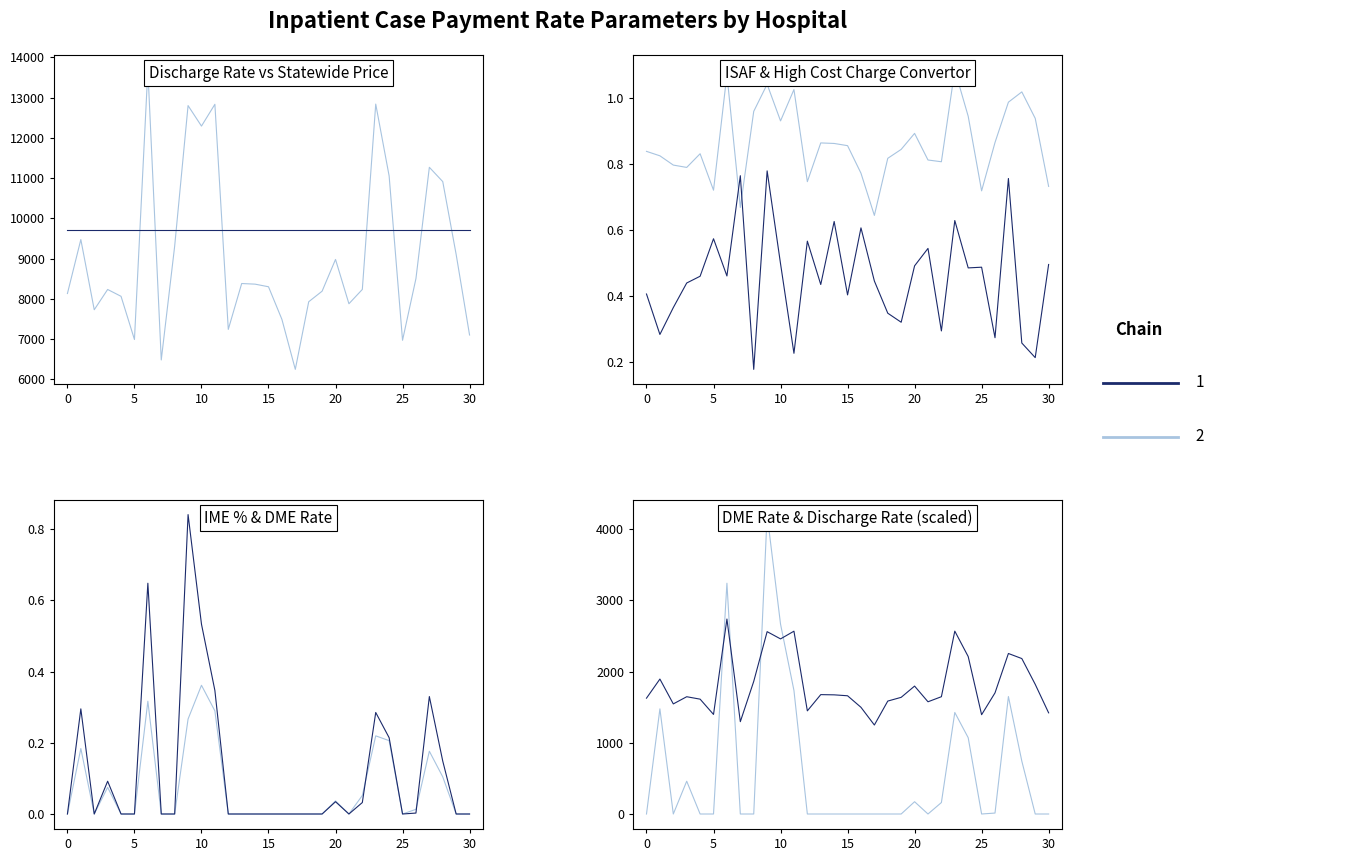

True or false: HIGH_COST_CC and DISCHARGE_RATE intersect in this chart.

False